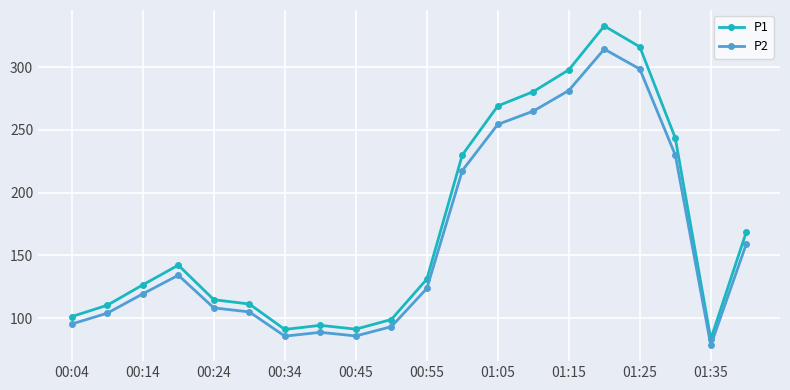

What is the value of the P1 point at the 15th from the left?

297.9